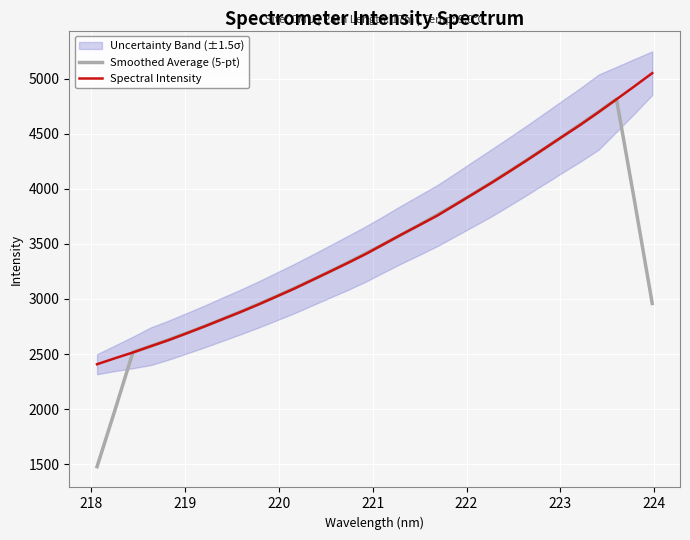

How many values in the Smoothed Average (5-pt) series exceed 3414?

16